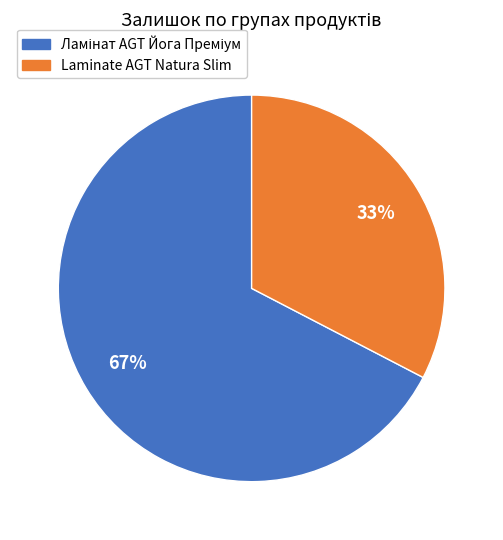

To the nearest percent, what is the average slice percentage?

50%